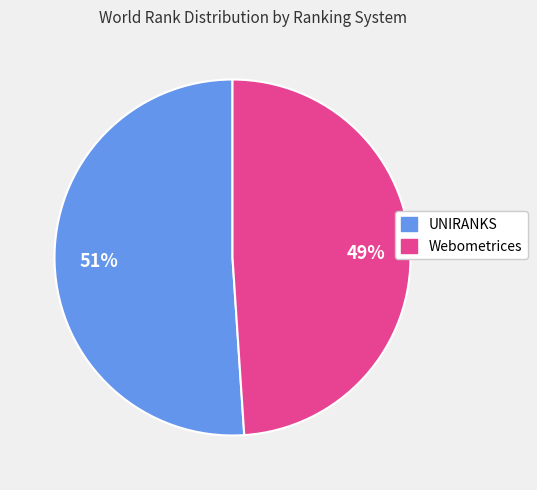

To the nearest percent, what is the average slice percentage?

50%